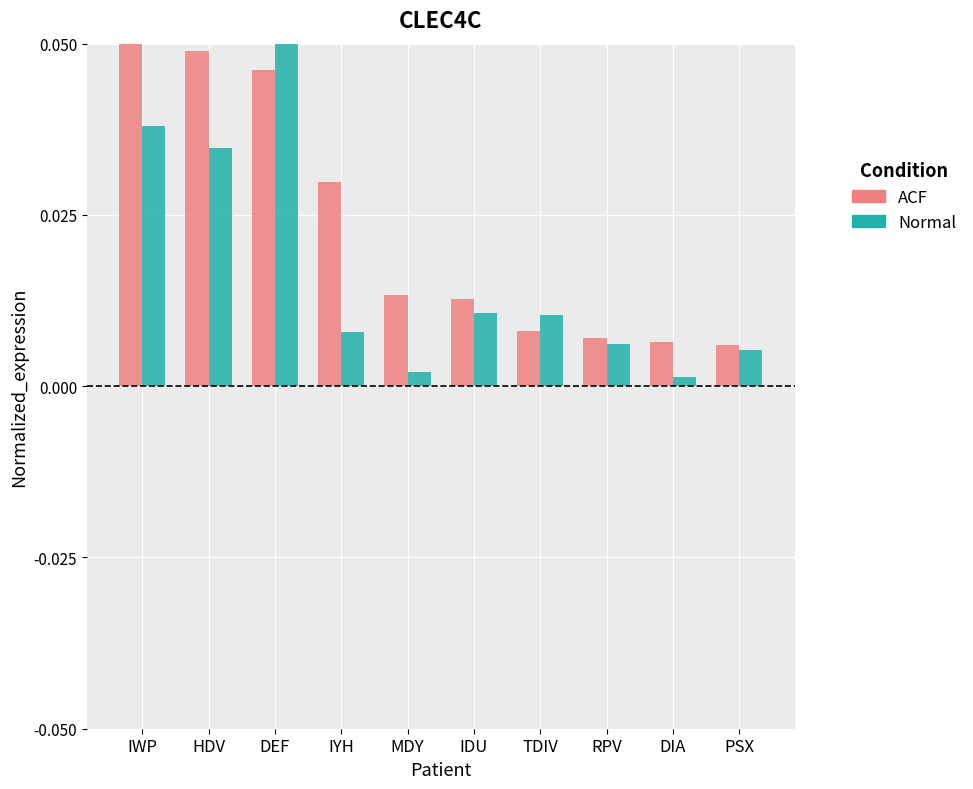

At which category is the sum across all series the highest?

DEF